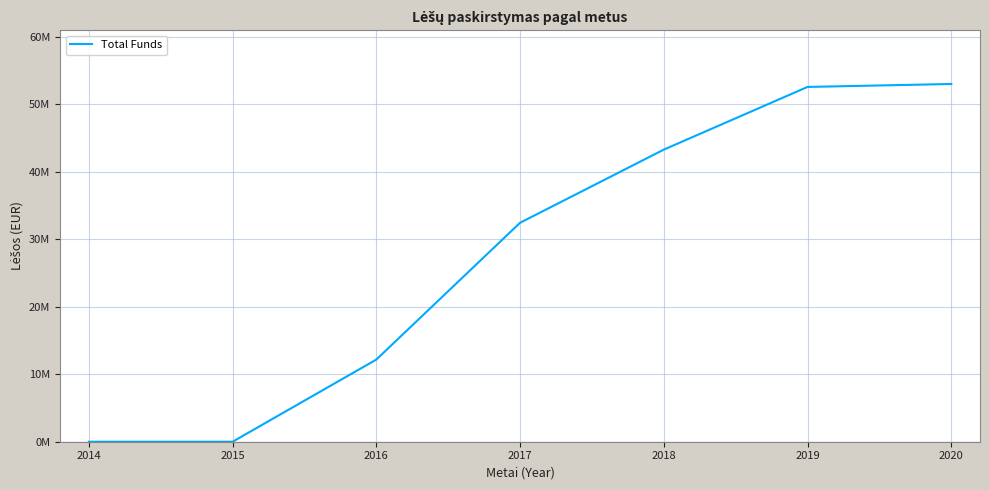

Reading left to right, transcribe all the data shown in this chart.

2014=0.0	2015=0.0	2016=12172489.1	2017=32445388.5	2018=43286606.0	2019=52574551.4	2020=53010949.4